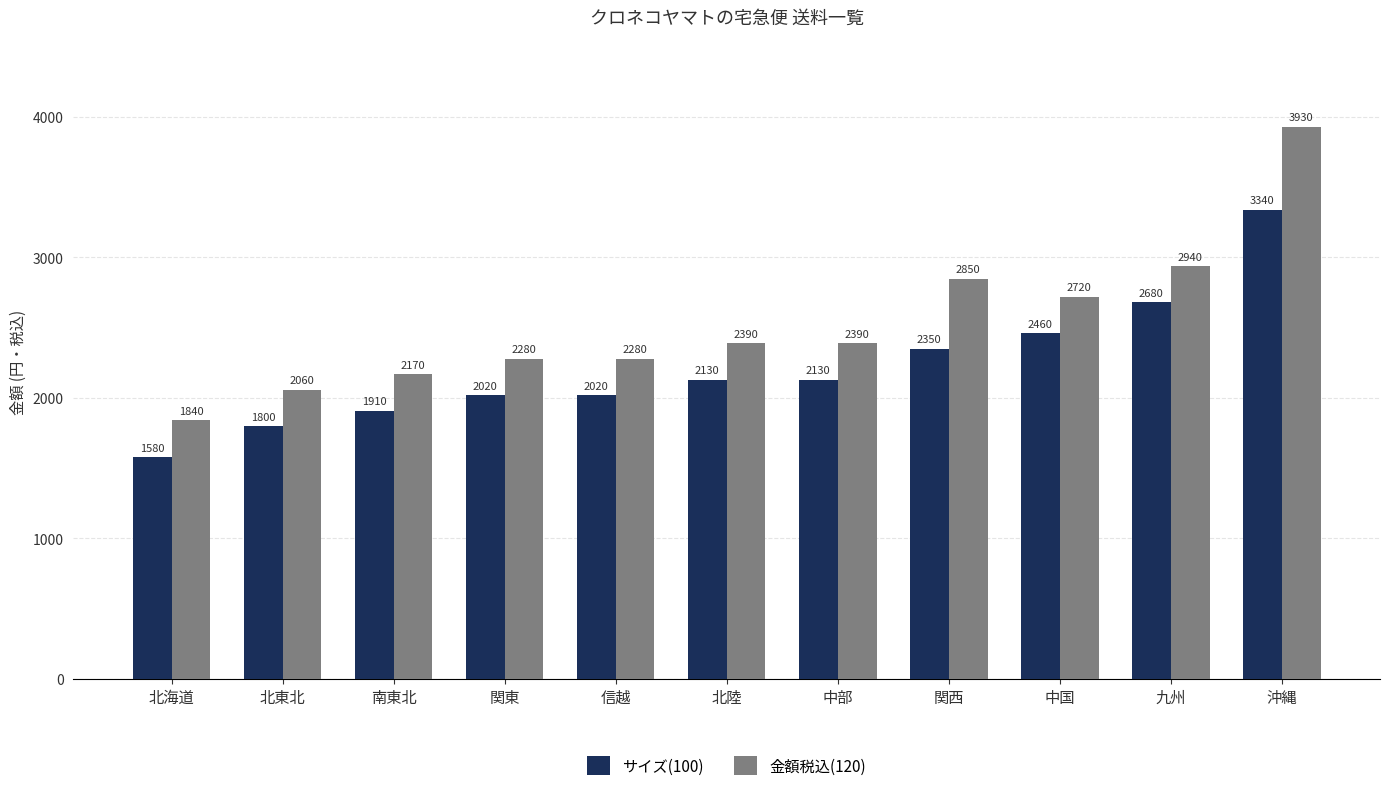

At 信越, list the series in order from largest to smallest.

金額税込(120), サイズ(100)